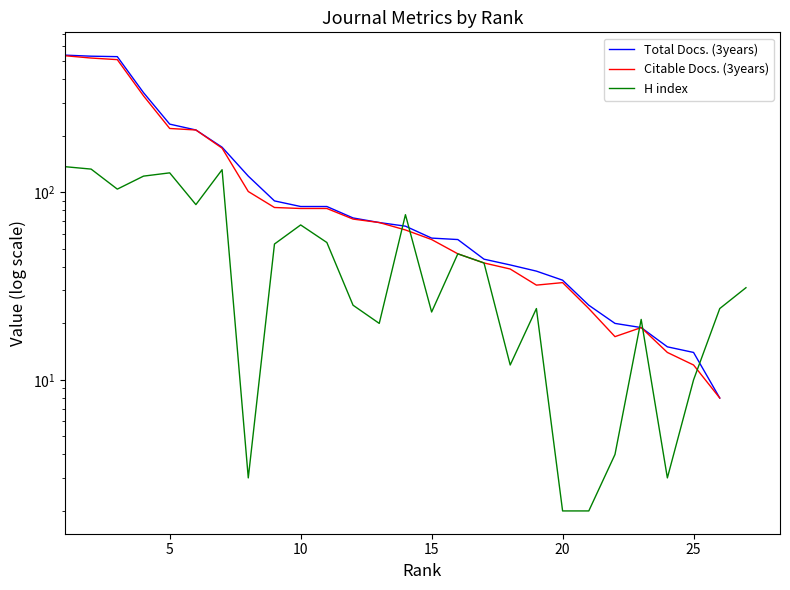

True or false: Total Docs. (3years) and Citable Docs. (3years) intersect in this chart.

False